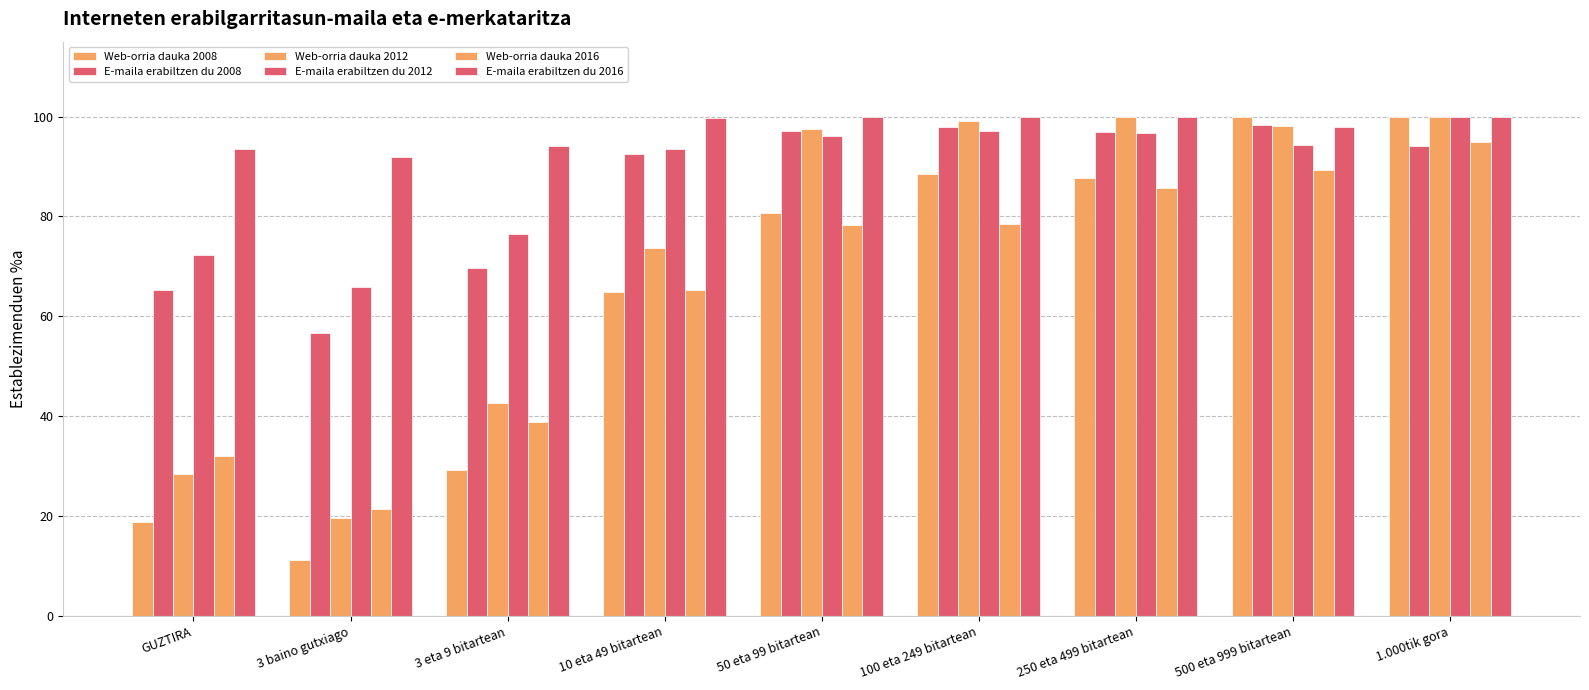

Where does the E-maila erabiltzen du 2016 series first go above 99?

10 eta 49 bitartean